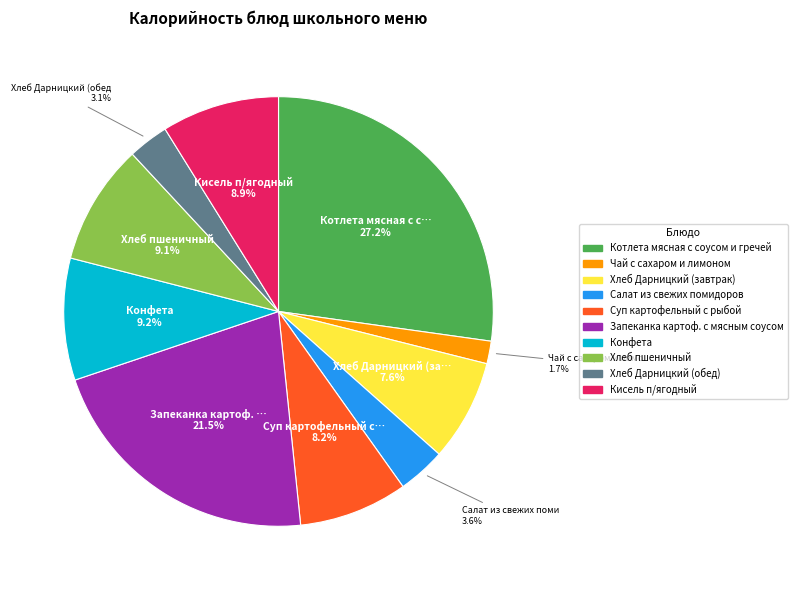

Combined, do Кисель п/ягодный and Хлеб Дарницкий (завтрак) account for over 50%?

No